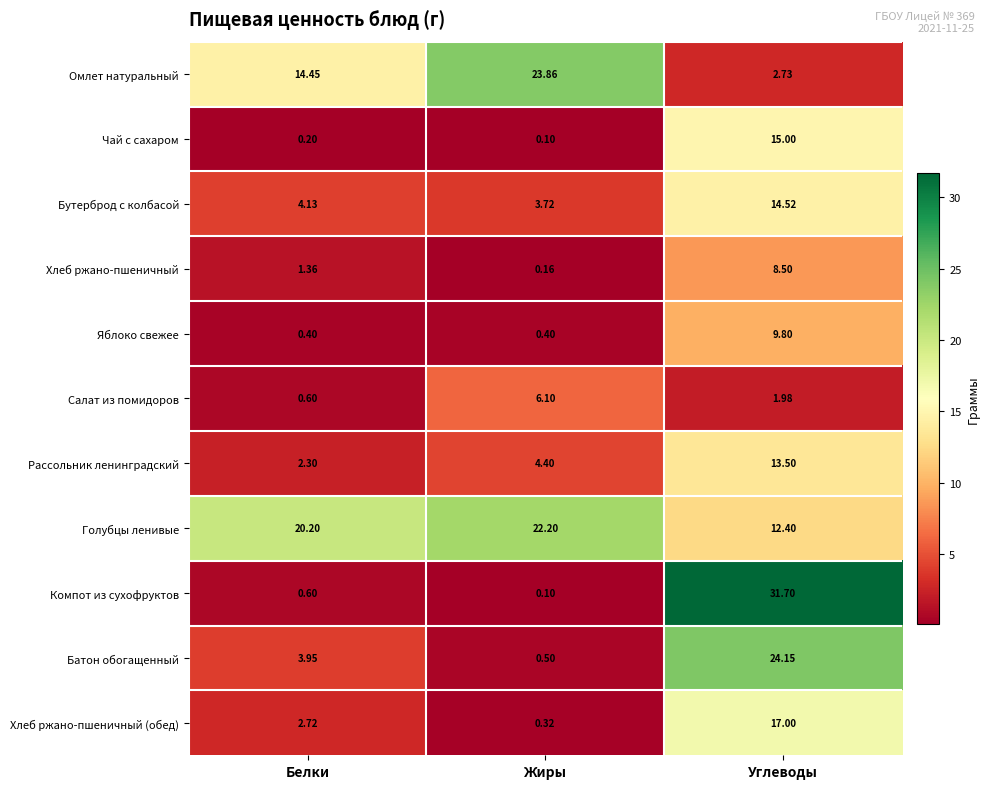

At which label does Омлет натуральный reach its minimum?

Углеводы